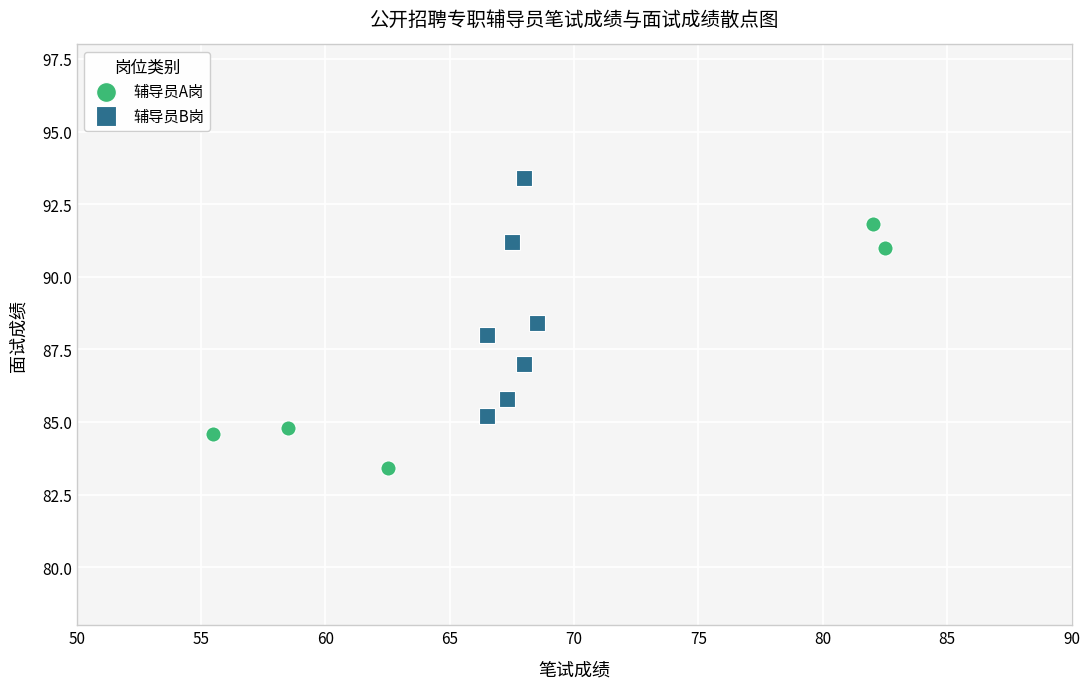

Which series contains the highest Y value?

辅导员B岗